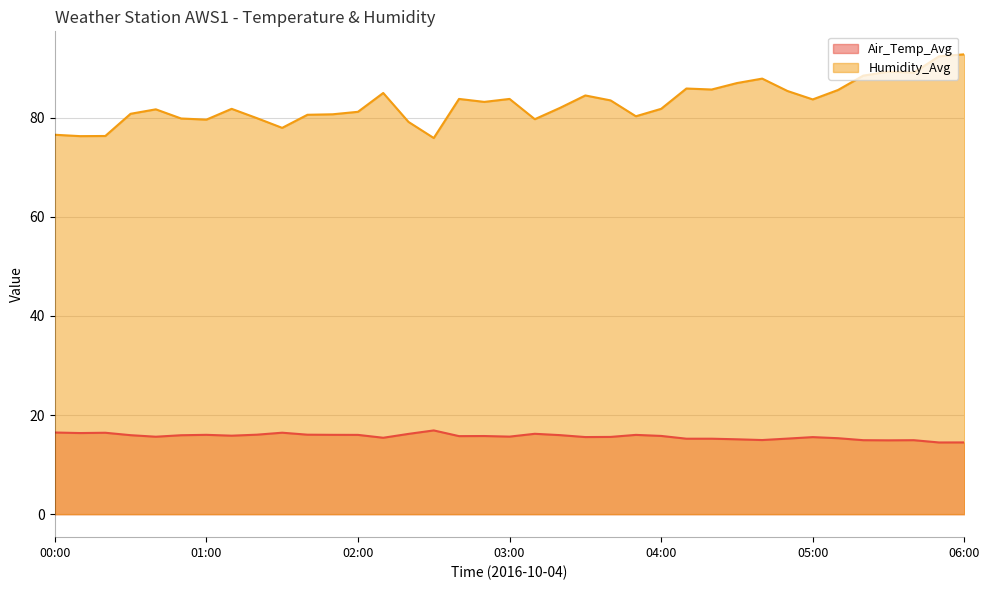

Rank the series at 04:40 from highest to lowest value.

Humidity_Avg, Air_Temp_Avg